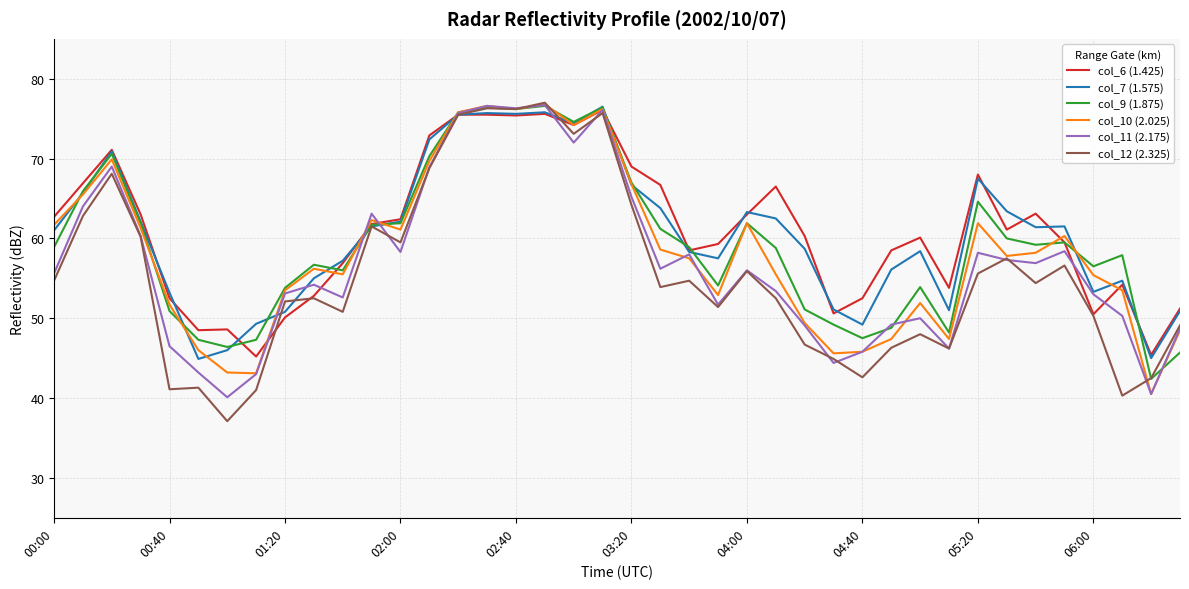

Which series has the widest spread of values?

col_12 (2.325)